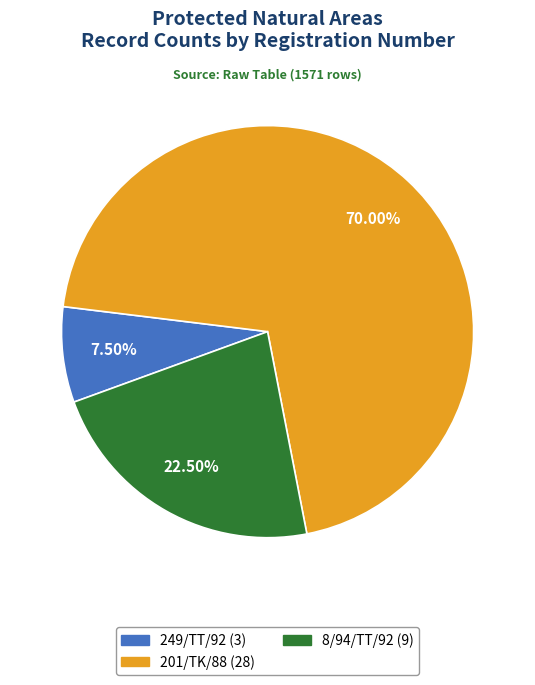

What is the ratio of the value at 201/TK/88 to the value at 8/94/TT/92?

3.1